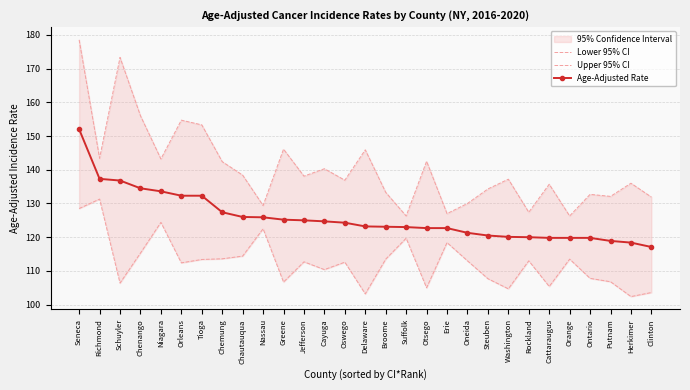

What is the spread (max minus min) of values at Orange?

12.8